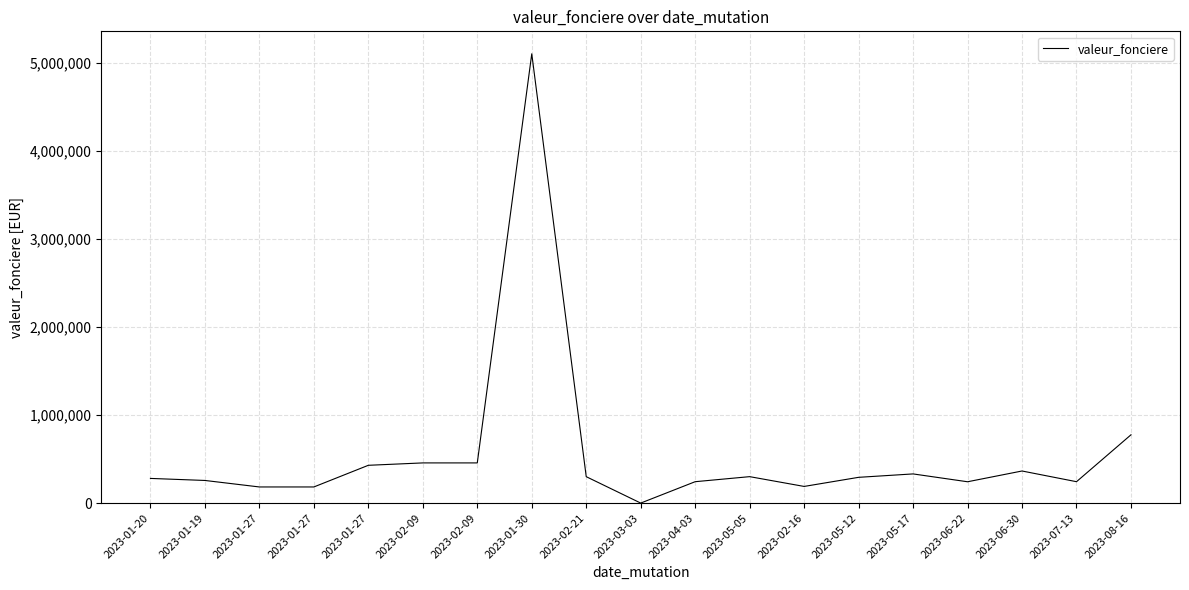

Is it true that the value at 2023-02-09 is 456000?

True